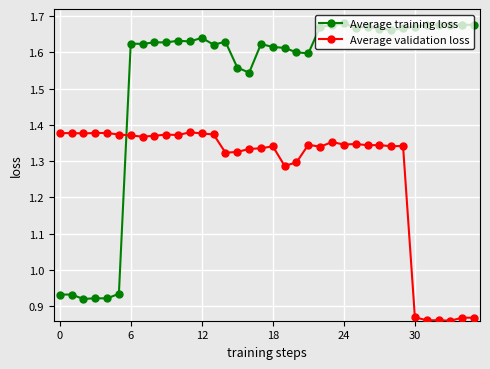

True or false: Average training loss and Average validation loss cross at least once.

True